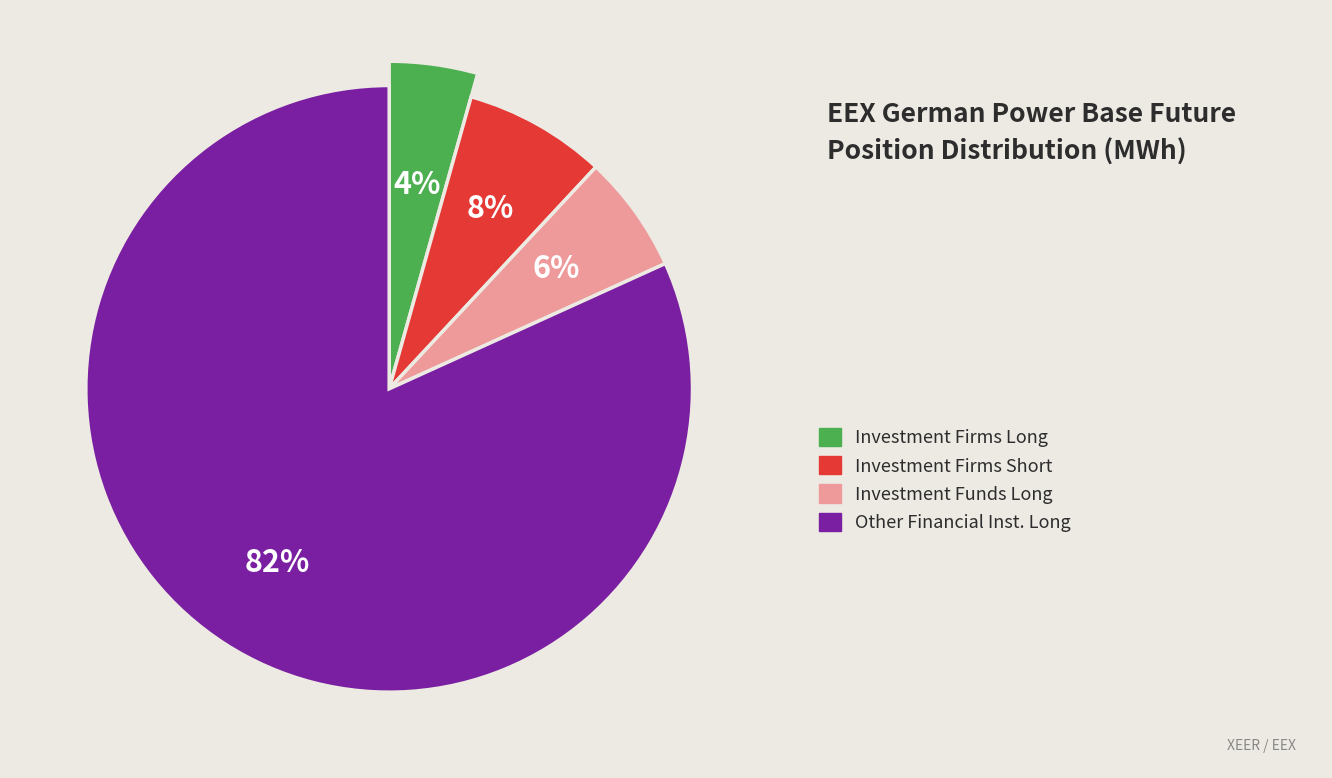

What percentage do Investment Funds (Long) and Other Financial Institutions (Long) together represent?

88.1%